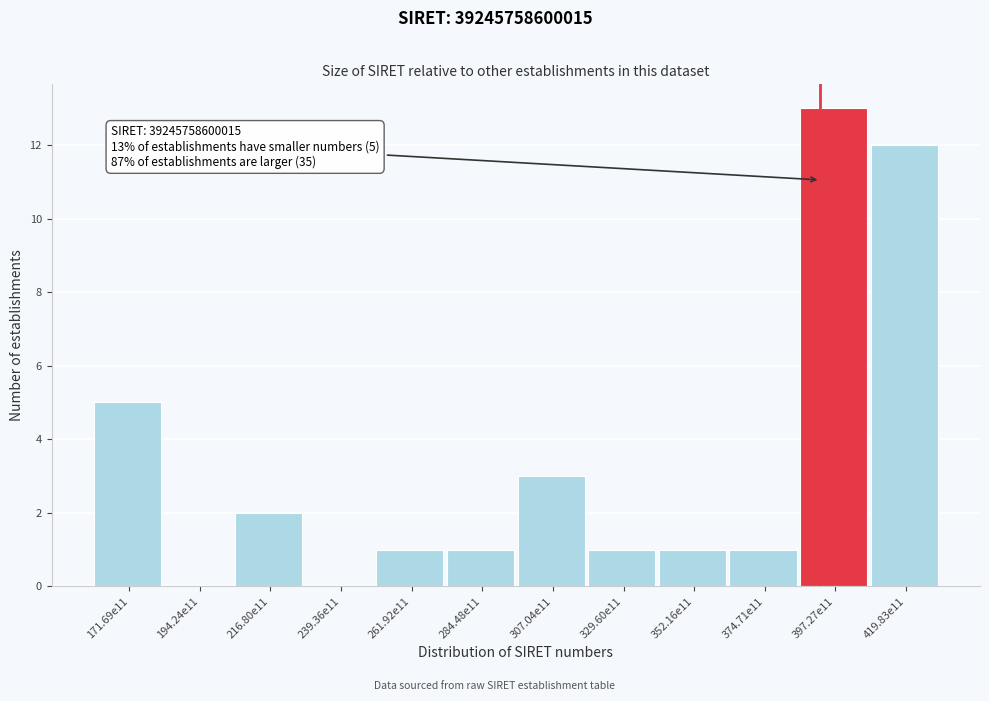

Reading left to right, transcribe all the data shown in this chart.

171.69e11=5	194.24e11=0	216.80e11=2	239.36e11=0	261.92e11=1	284.48e11=1	307.04e11=3	329.60e11=1	352.16e11=1	374.71e11=1	397.27e11=13	419.83e11=12